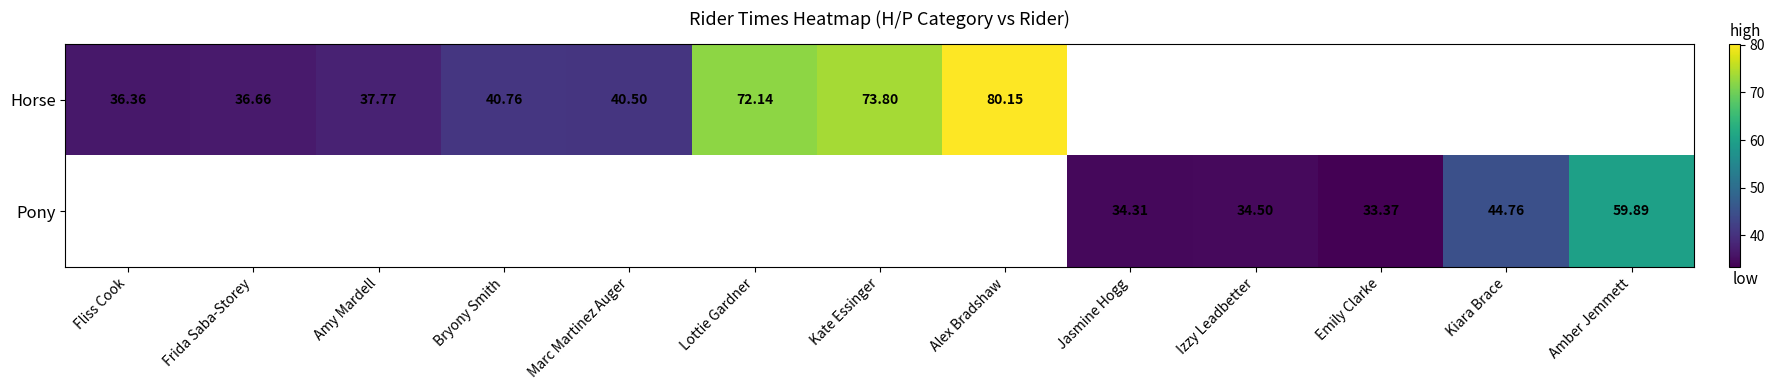

Is the value of Pony at Emily Clarke greater than the value of Horse at Kate Essinger?

No